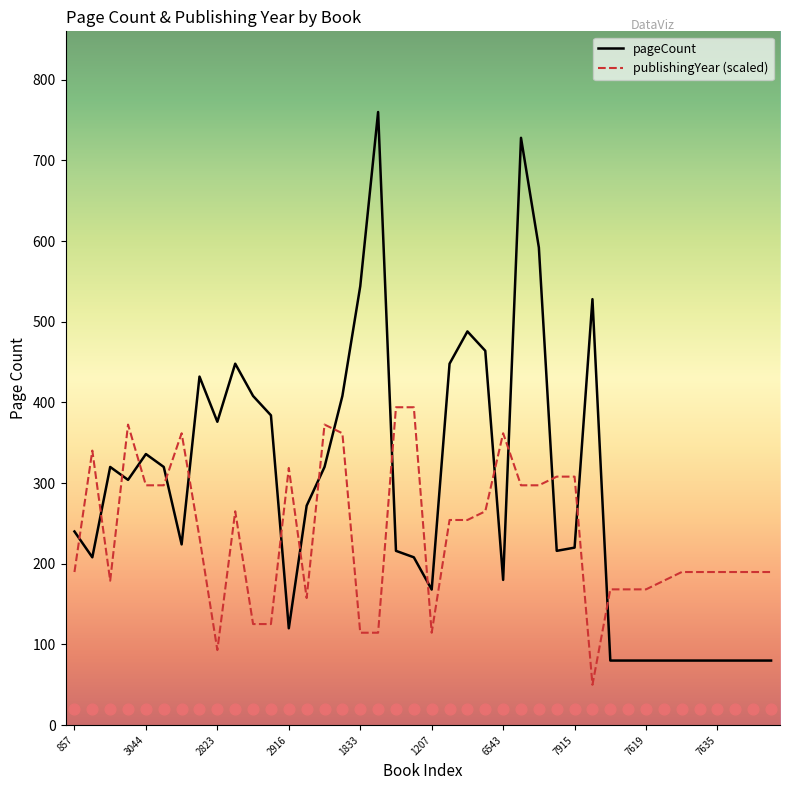

At how many categories does at least one series exceed 530?

4